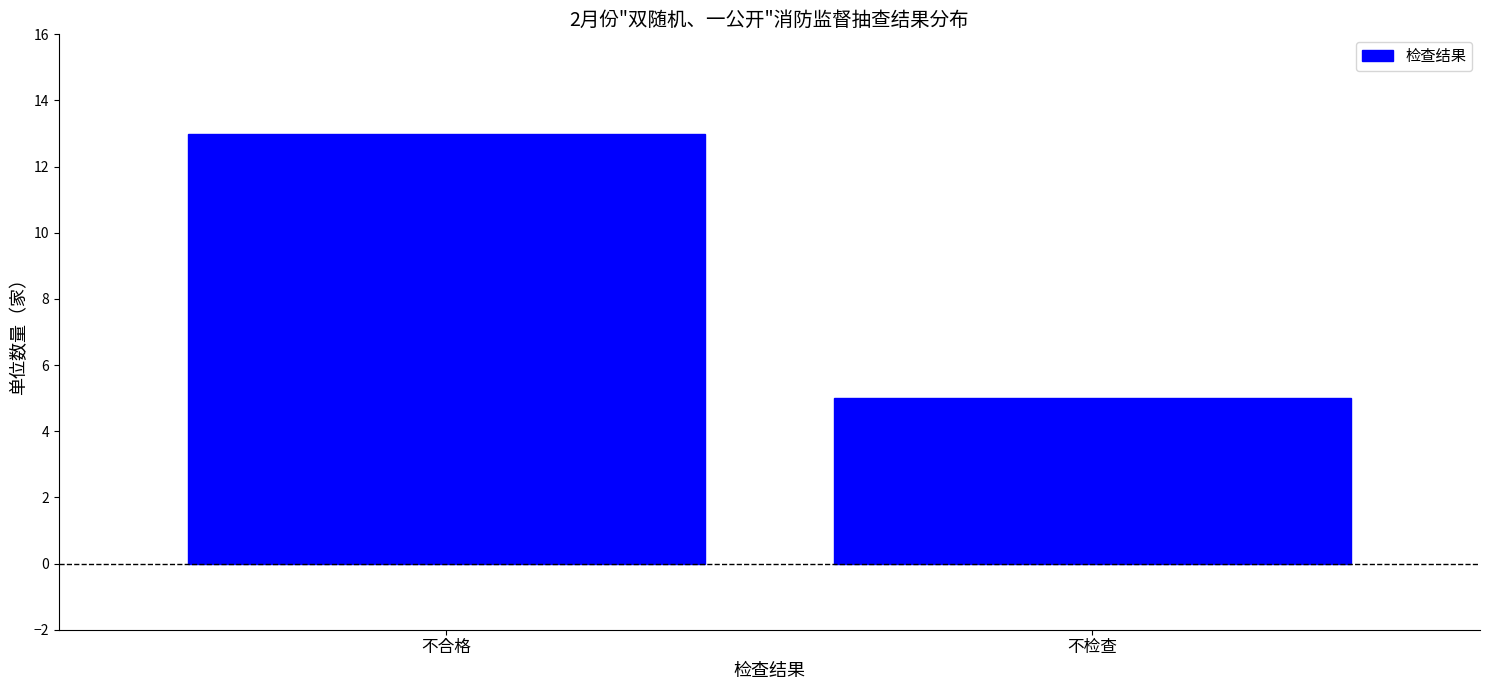

Reading left to right, extract all data points from this chart.

不合格=13	不检查=5